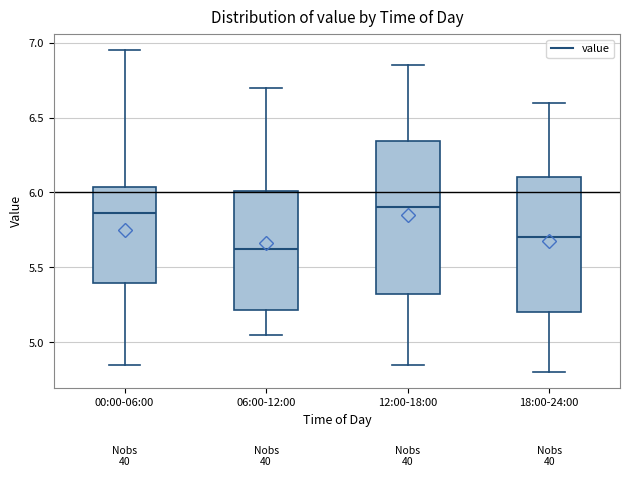

Reading left to right, read every box against the y-axis: the position of its median line, the range the box covers, and the ends of its whiskers. The values are not printed on the chart, so give them approximately, as read against the axis.

00:00-06:00: median 5.85, box 5.40 to 6.05, whiskers 4.85 to 6.95
06:00-12:00: median 5.65, box 5.20 to 6.00, whiskers 5.05 to 6.70
12:00-18:00: median 5.90, box 5.35 to 6.35, whiskers 4.85 to 6.85
18:00-24:00: median 5.70, box 5.20 to 6.10, whiskers 4.80 to 6.60